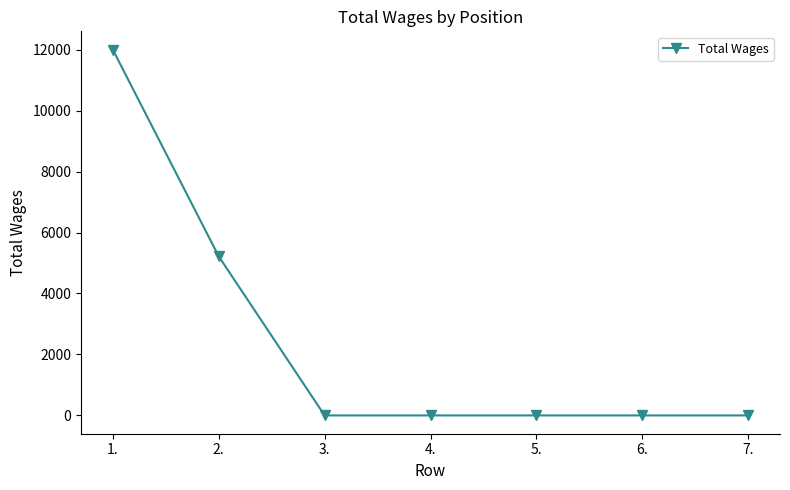

The value at 7. is 0. True or false?

True